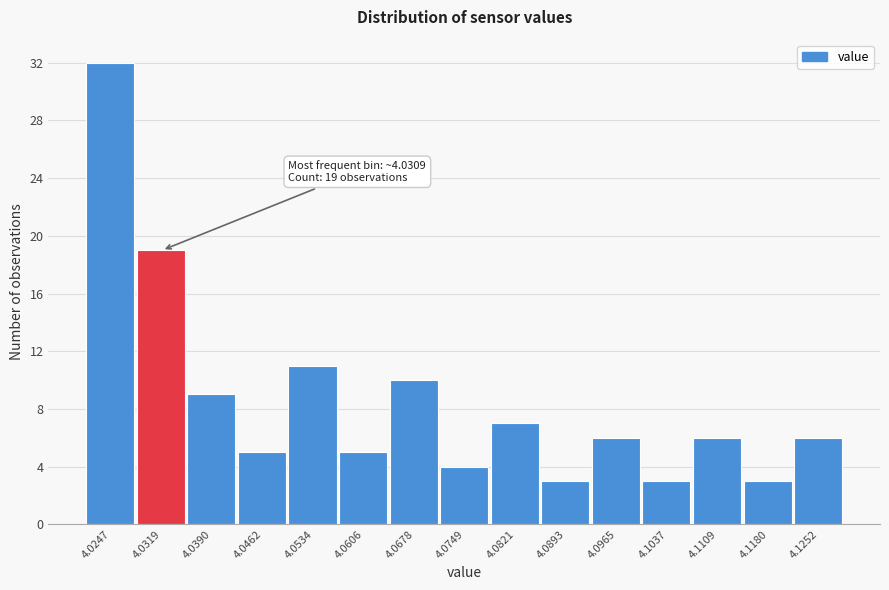

Which range on the x-axis has the tallest bar?

4.021 to 4.028